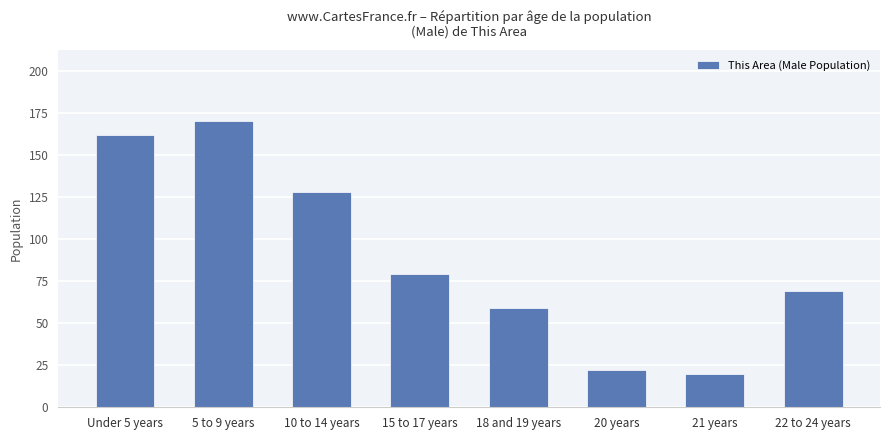

True or false: the data shows 170 at 5 to 9 years.

True